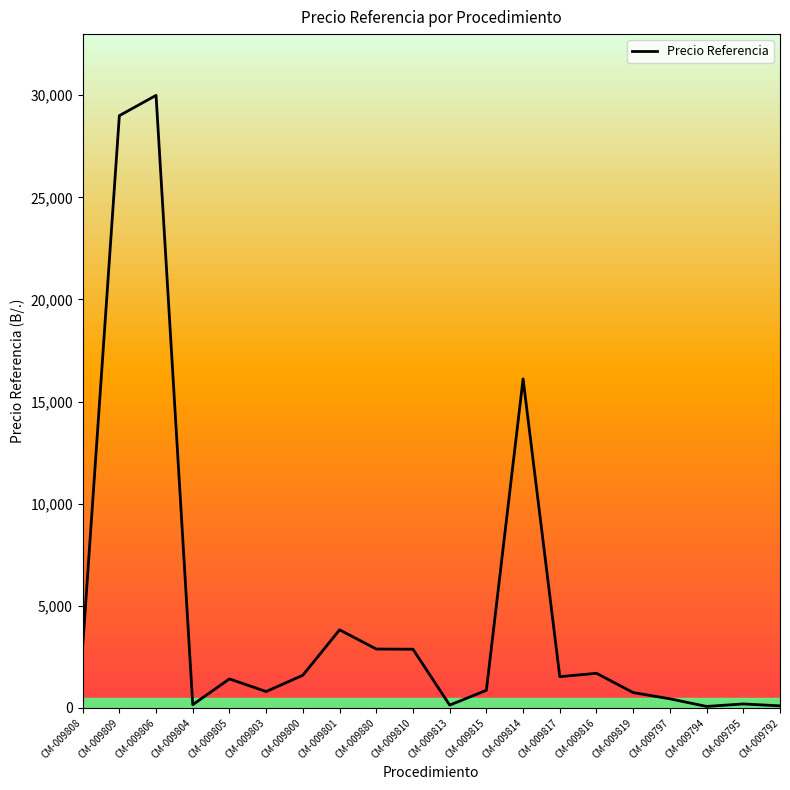

Does the chart display data point markers on the line(s)?

No